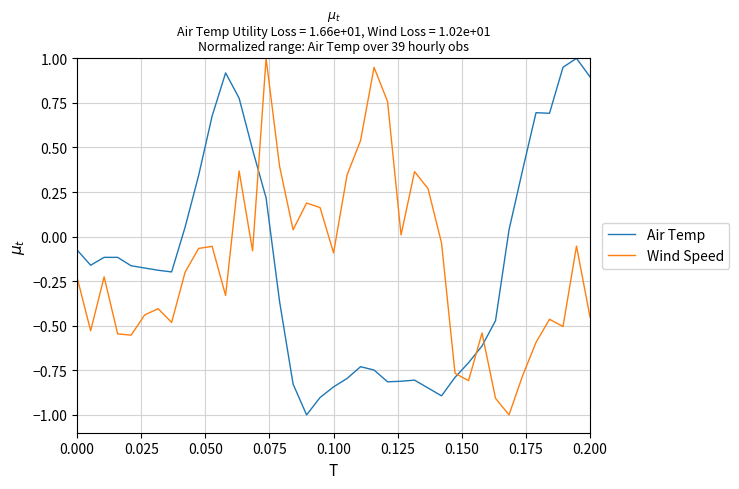

How many negative values does the Wind Speed series have?

26